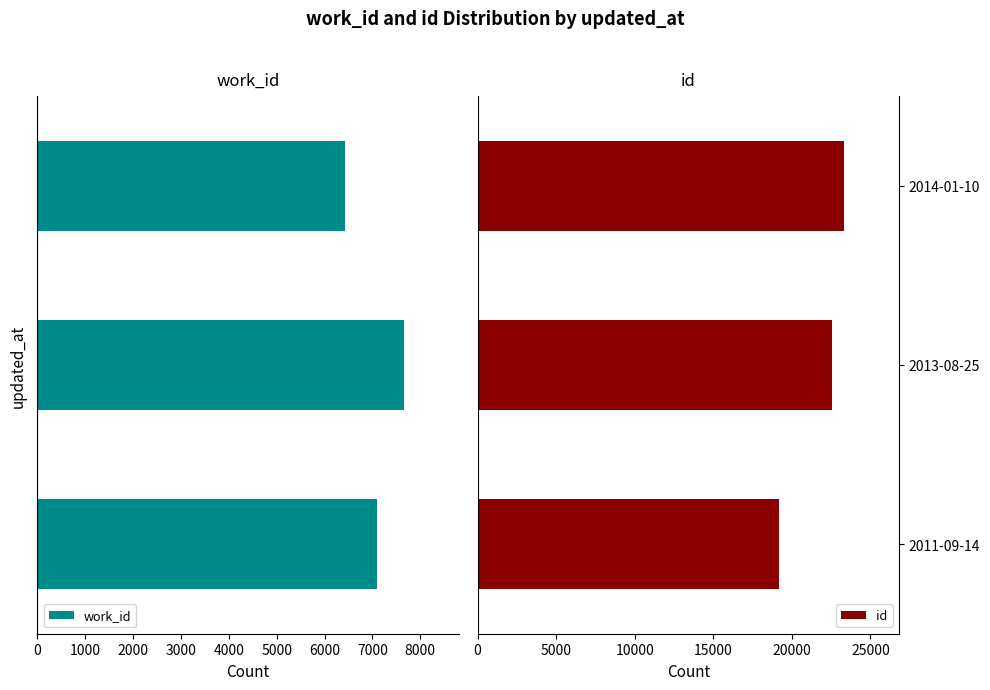

What is the average value of the work_id series?

7058